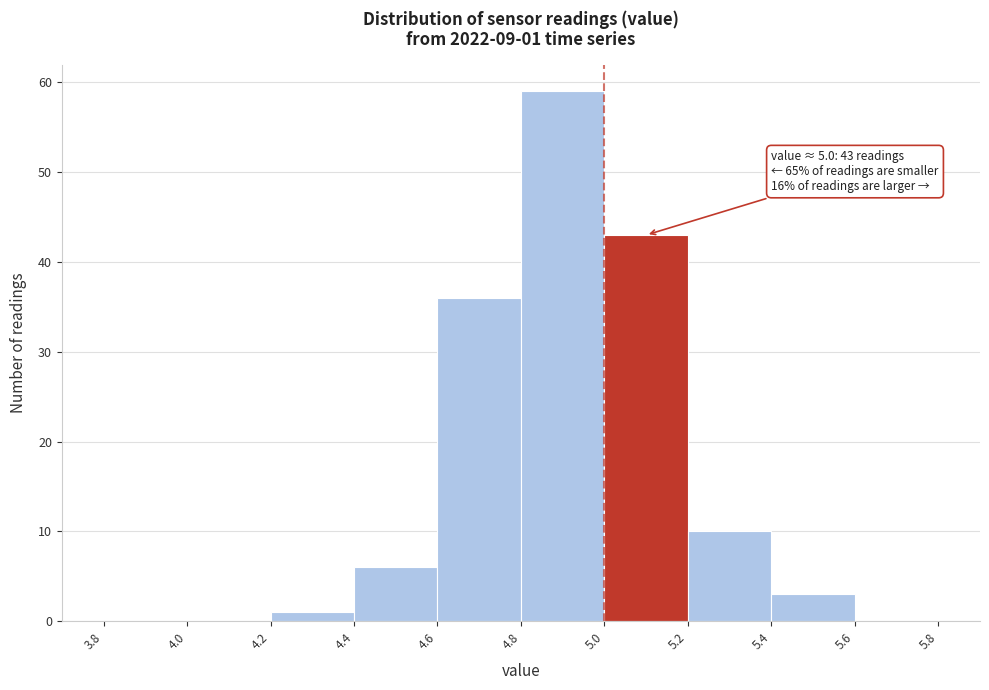

Over which range of the x-axis is the bar tallest?

4.8 to 5.0